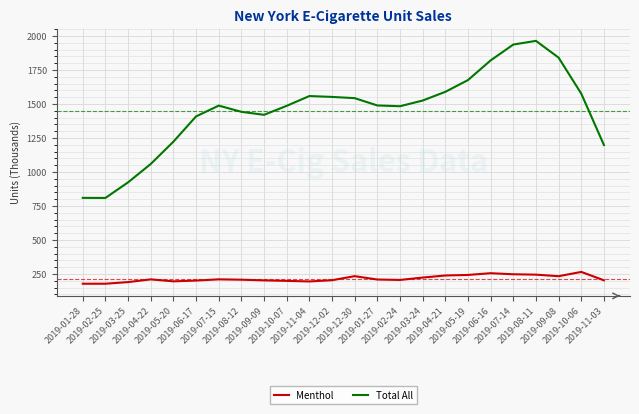

List the series in order of their peak value, lowest first.

Menthol, Total All